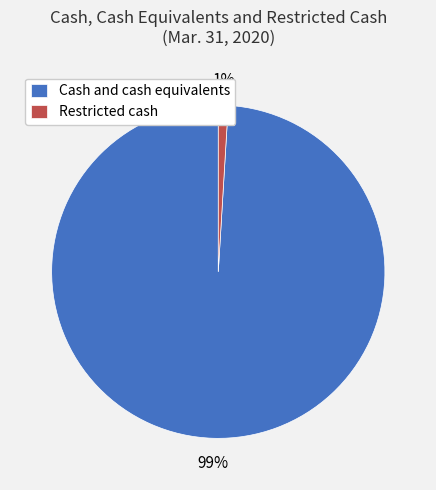

To the nearest percent, what is the difference between the largest and smallest slice percentages?

98%